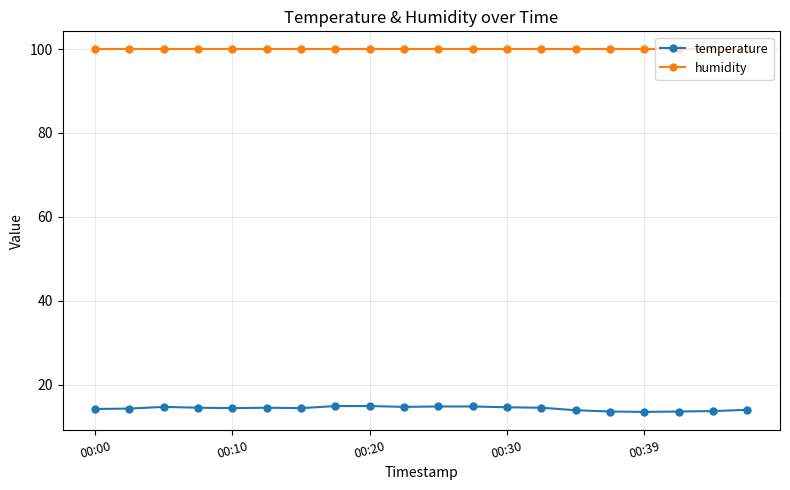

Which series has the widest spread of values?

temperature